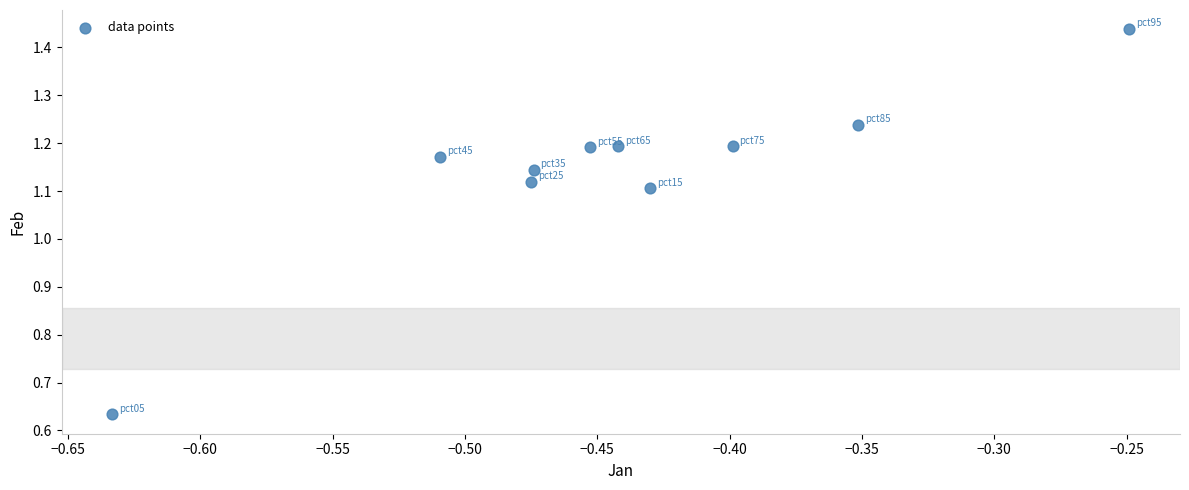

What is the average X value?

-0.4